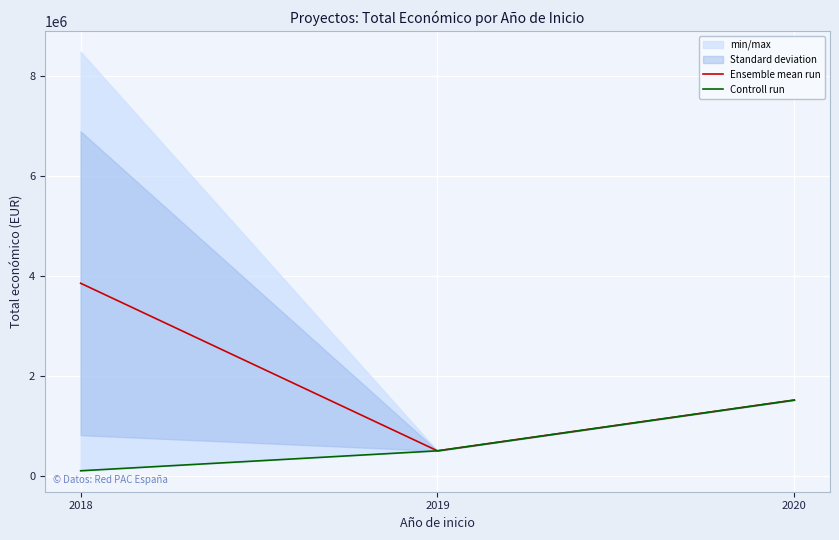

Reading left to right, list all the values displayed in this chart.

Ensemble mean run: 3851983.5	497232.0	1513726.0
Controll run: 98068.0	497232.0	1513726.0